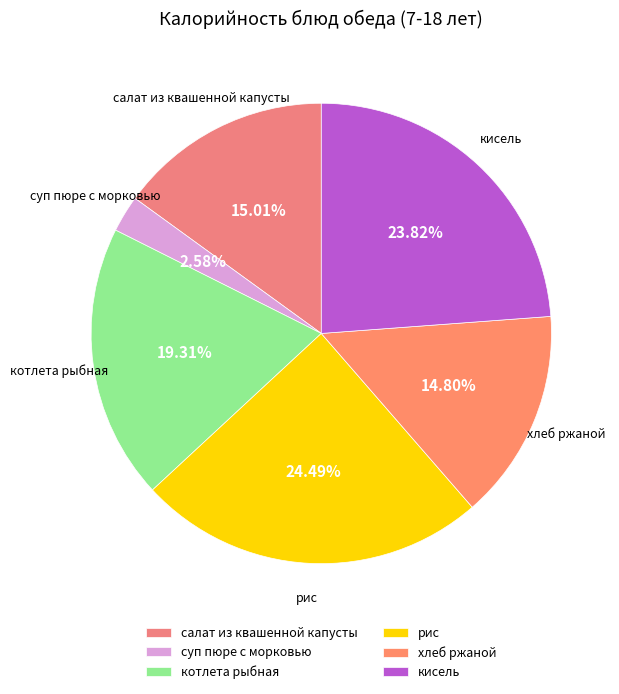

What is the total percentage of котлета рыбная and рис?

43.8%